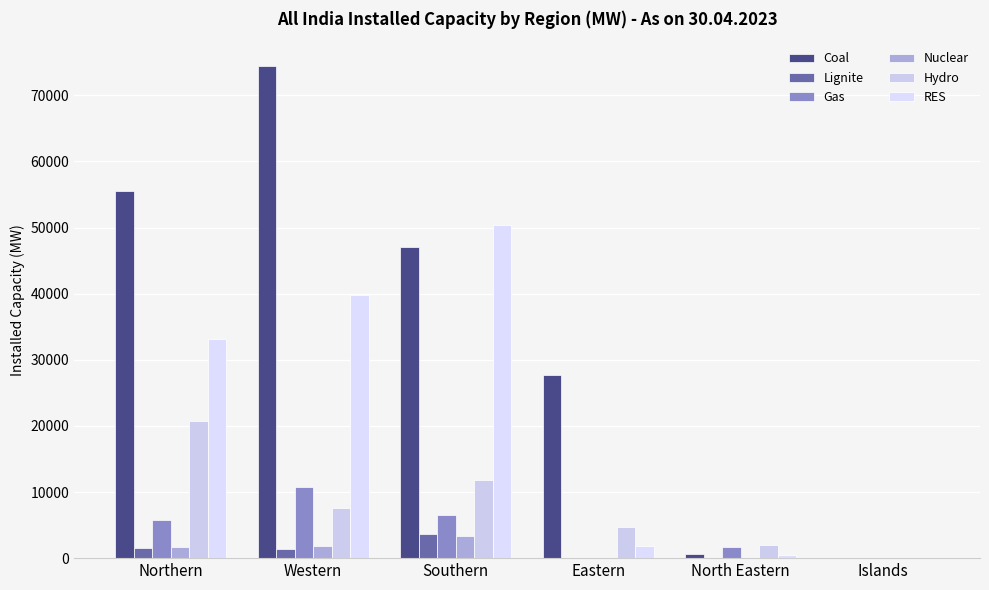

How many distinct data groups are displayed?

6